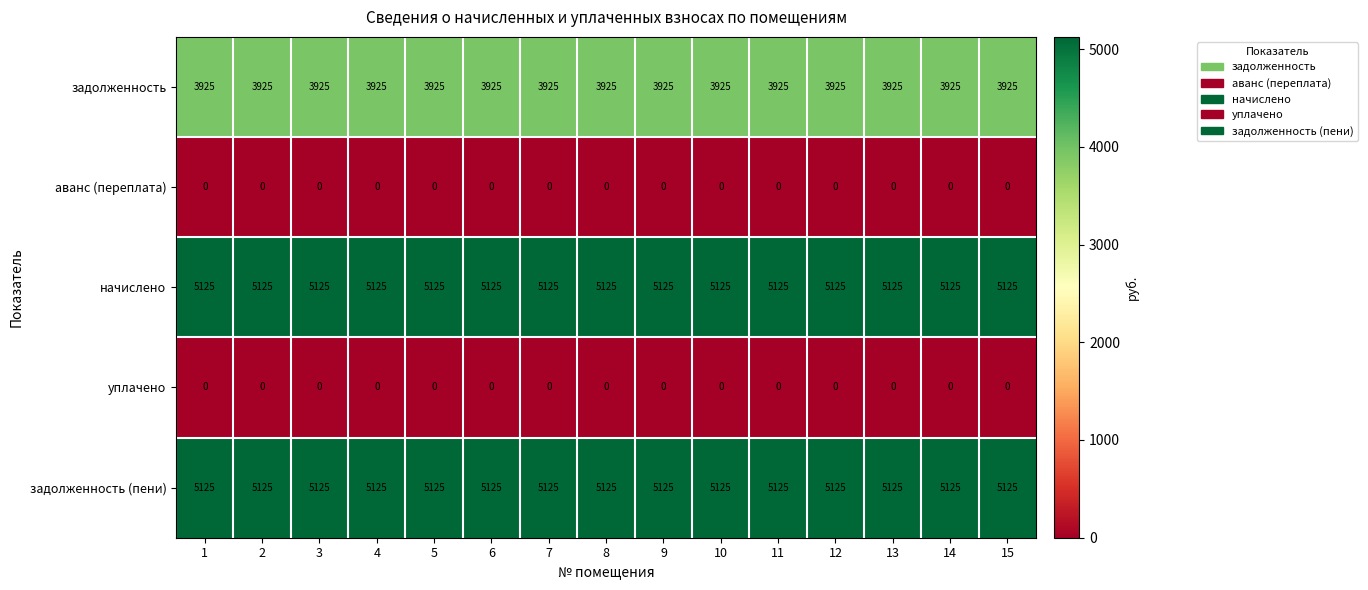

What is the spread (max minus min) of values at 10?

5125